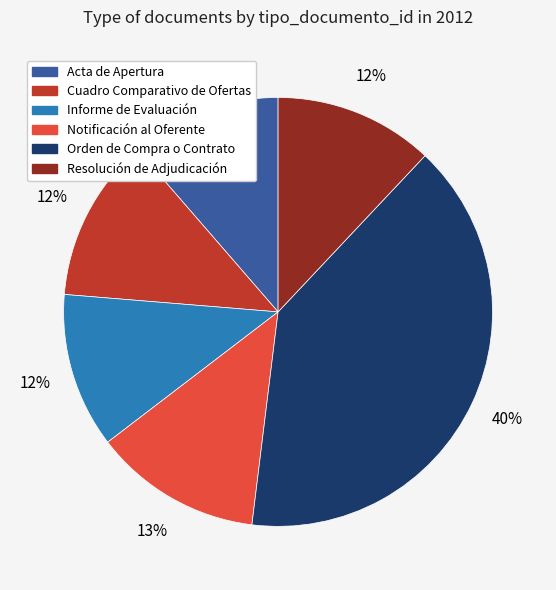

To the nearest percent, what is the combined percentage of Informe de Evaluación and Cuadro Comparativo de Ofertas?

24%